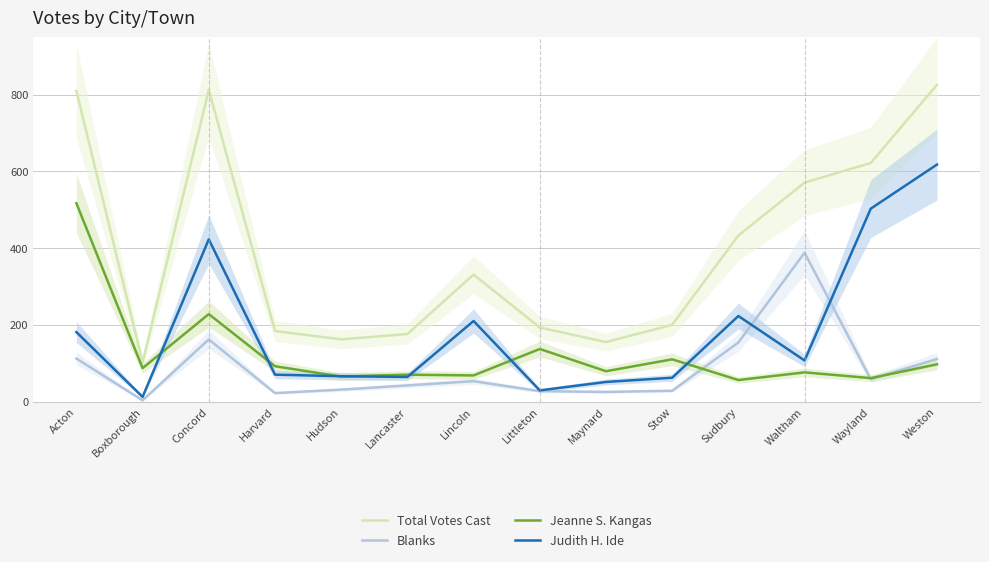

How many data points in Jeanne S. Kangas are less than 87?

7